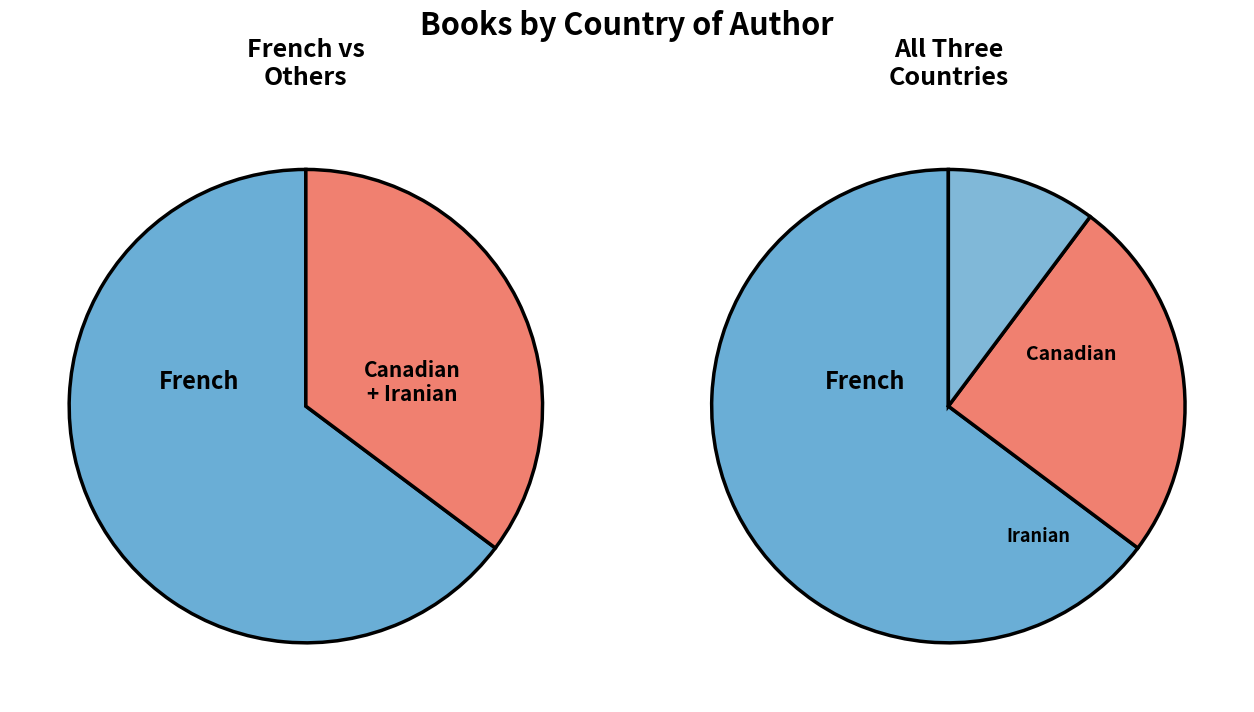

Approximately how many times larger is the value at Iranian compared to French?

0.2